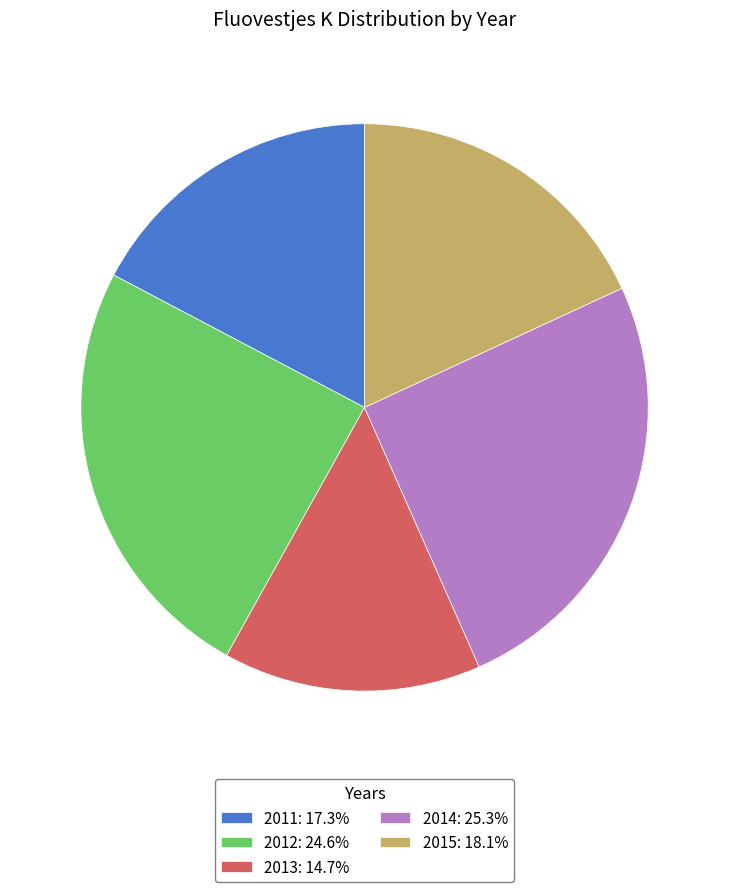

Does 2015 account for over 50% of the chart?

No